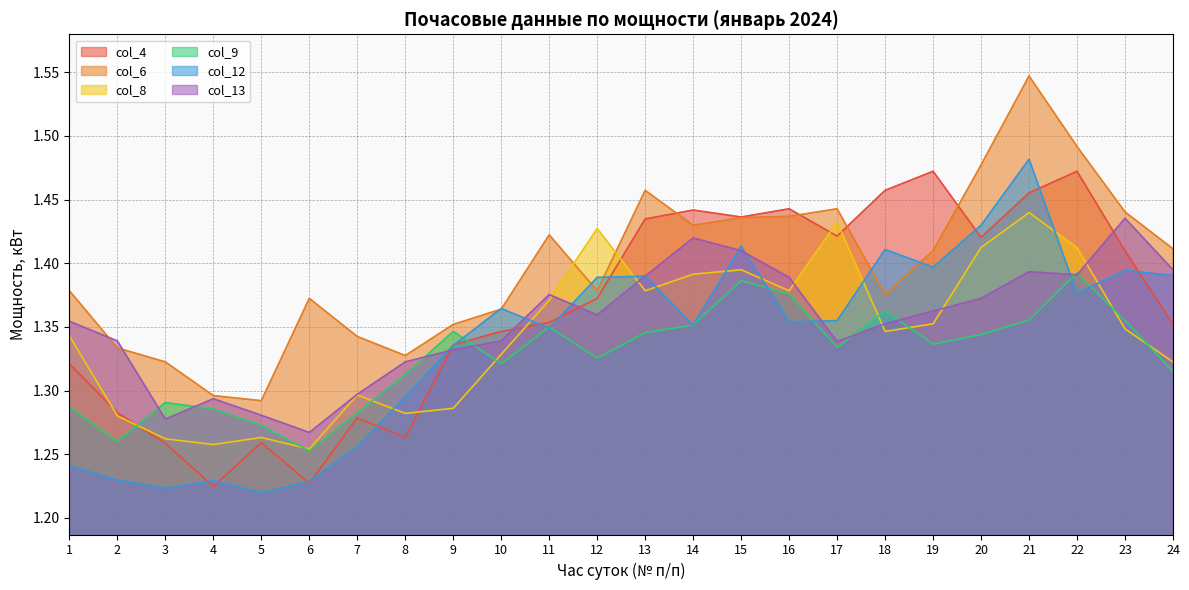

How many interior local valleys does the col_13 series have?

5